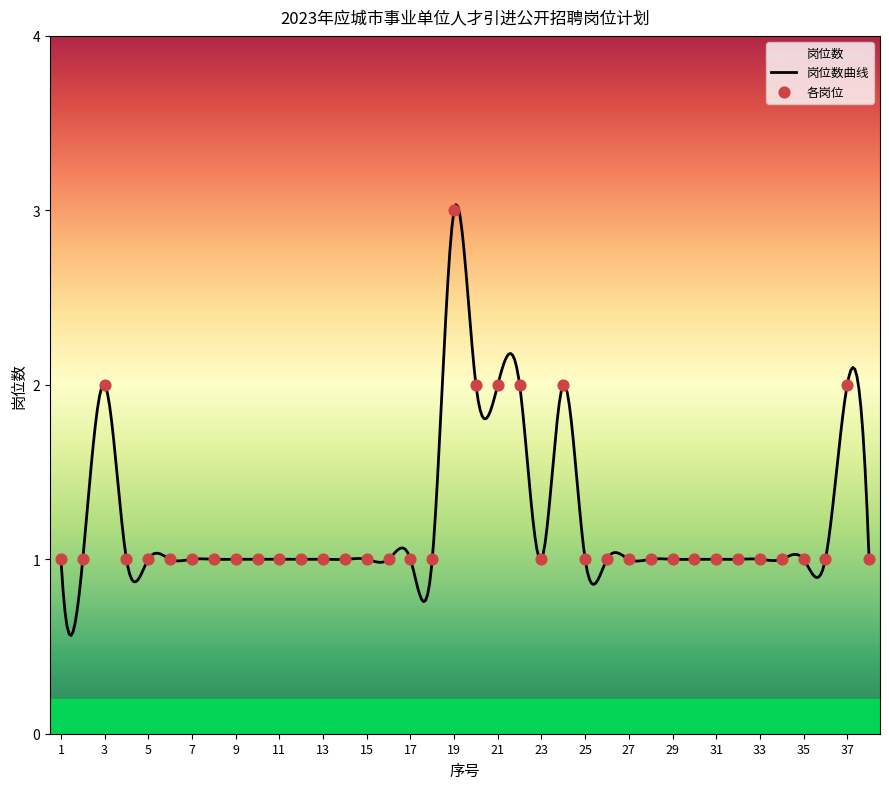

Between 24 and 29, which is larger?

24